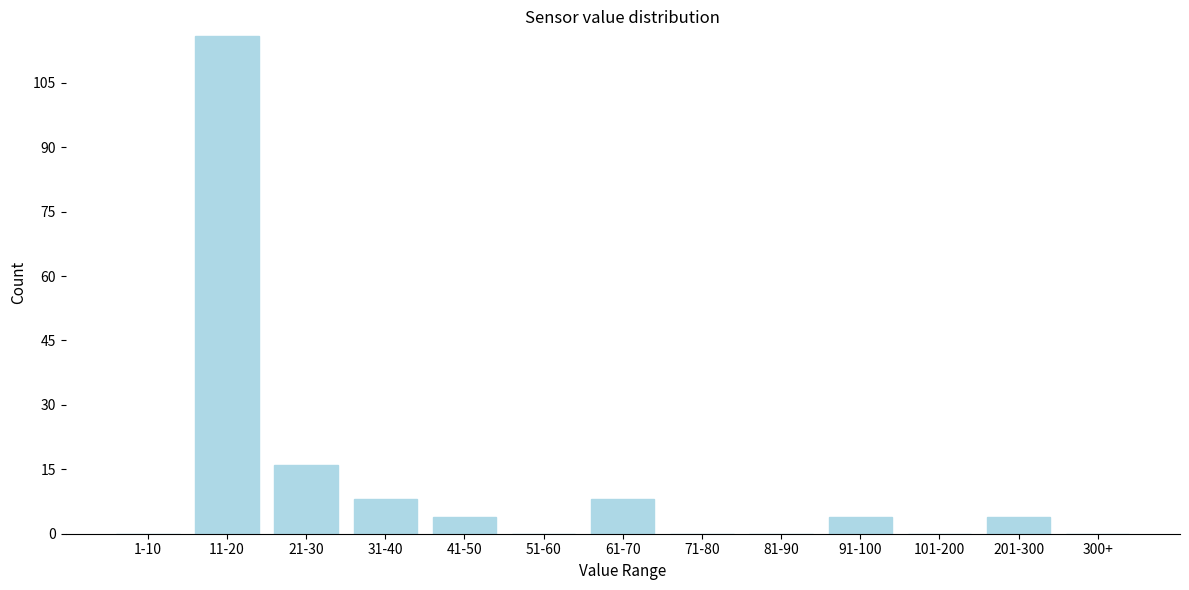

Reading left to right, extract all data points from this chart.

1-10=0	11-20=116	21-30=16	31-40=8	41-50=4	51-60=0	61-70=8	71-80=0	81-90=0	91-100=4	101-200=0	201-300=4	300+=0